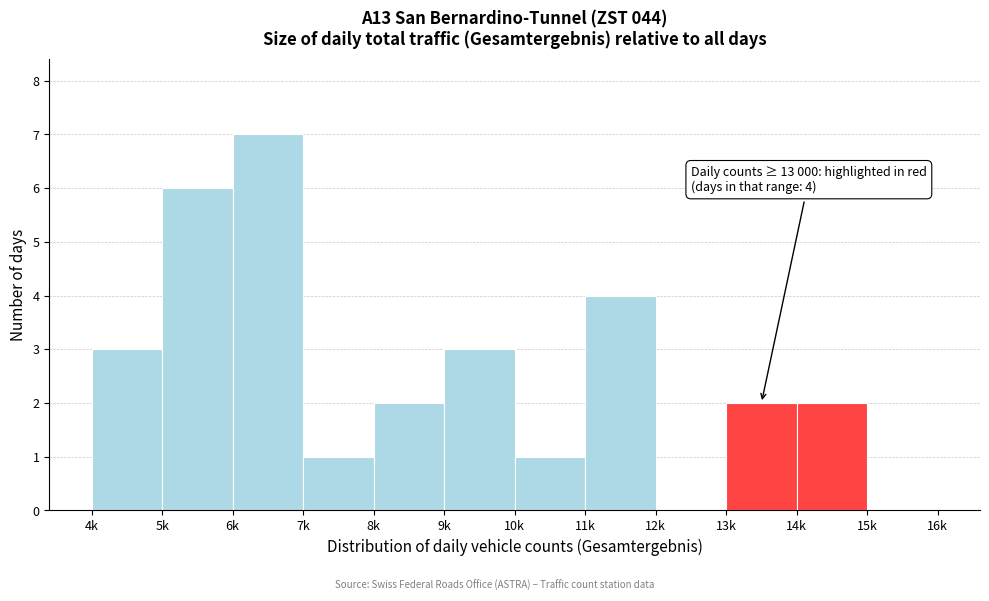

Reading right to left, extract all data points from this chart.

15k=0	14k=2	13k=2	12k=0	11k=4	10k=1	9k=3	8k=2	7k=1	6k=7	5k=6	4k=3